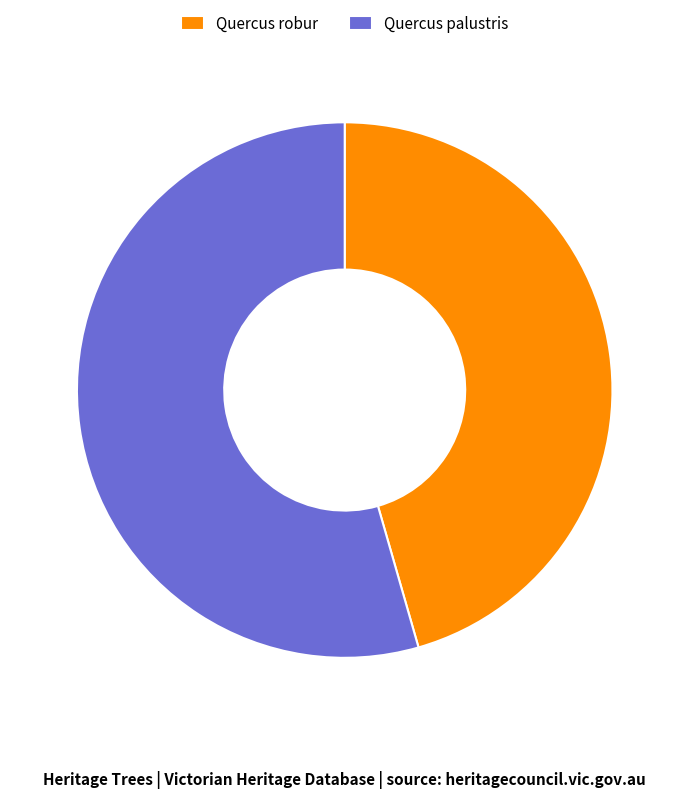

Which category has the biggest portion of the pie?

Quercus palustris